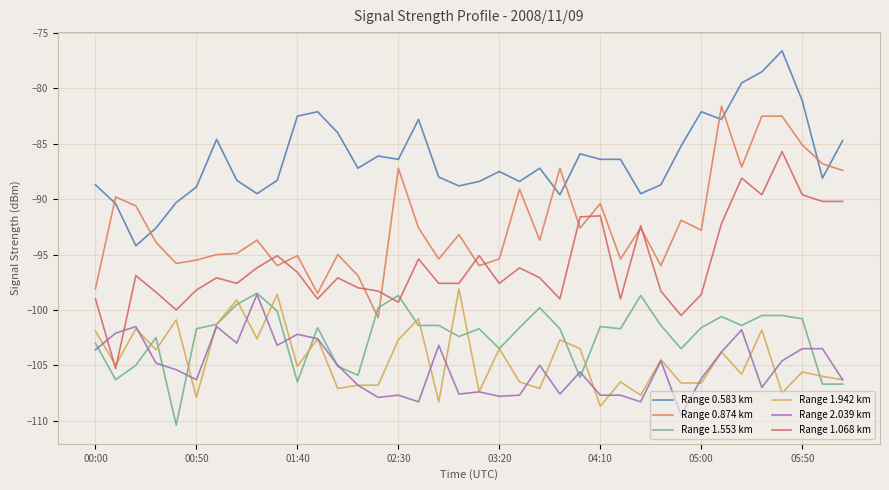

Which series has the largest total across all categories?

Range 0.583 km